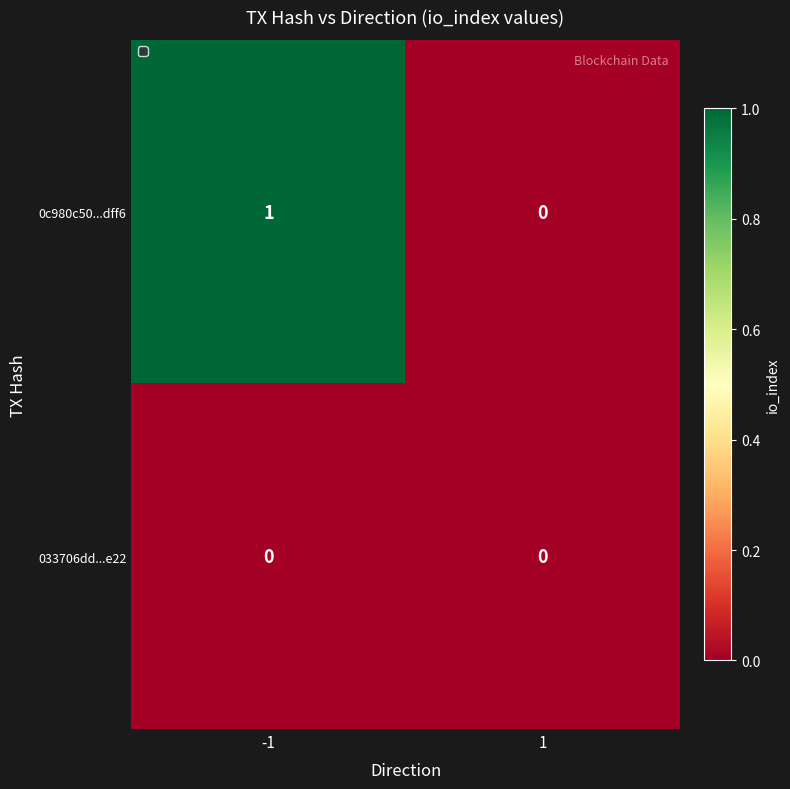

The value of 0c980c50...dff6 at -1 is 0. True or false?

False